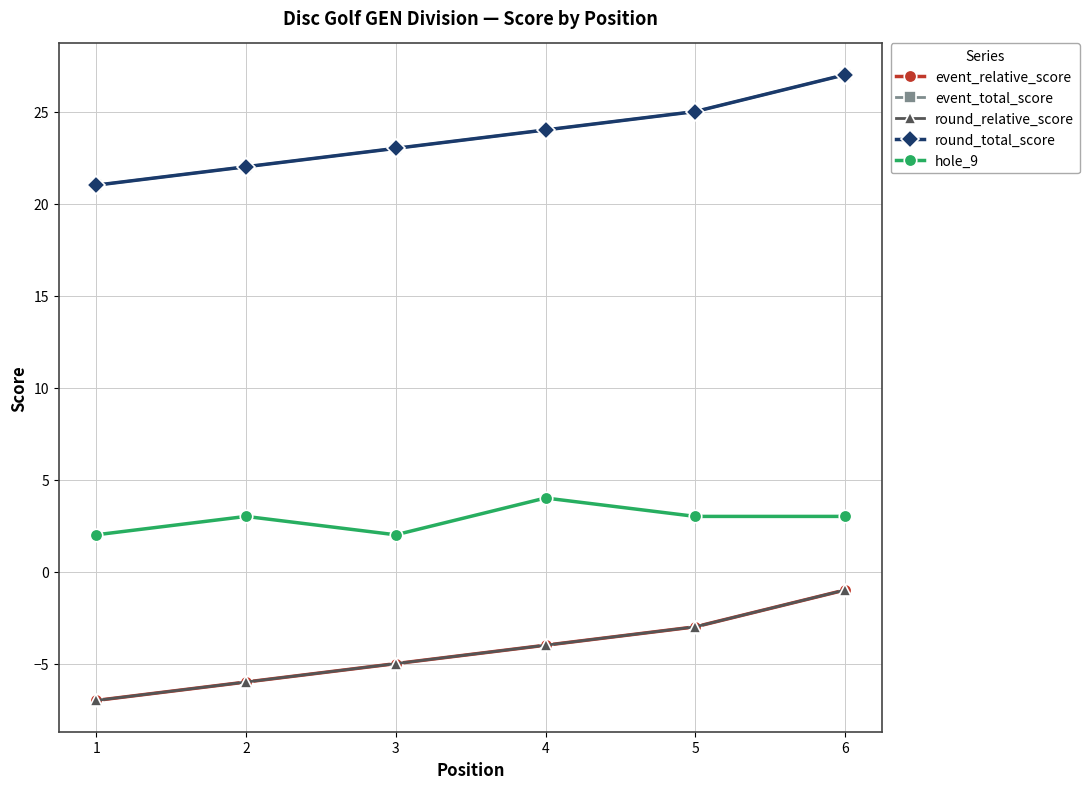

What is the difference between the maximum and minimum values in the event_relative_score series?

6